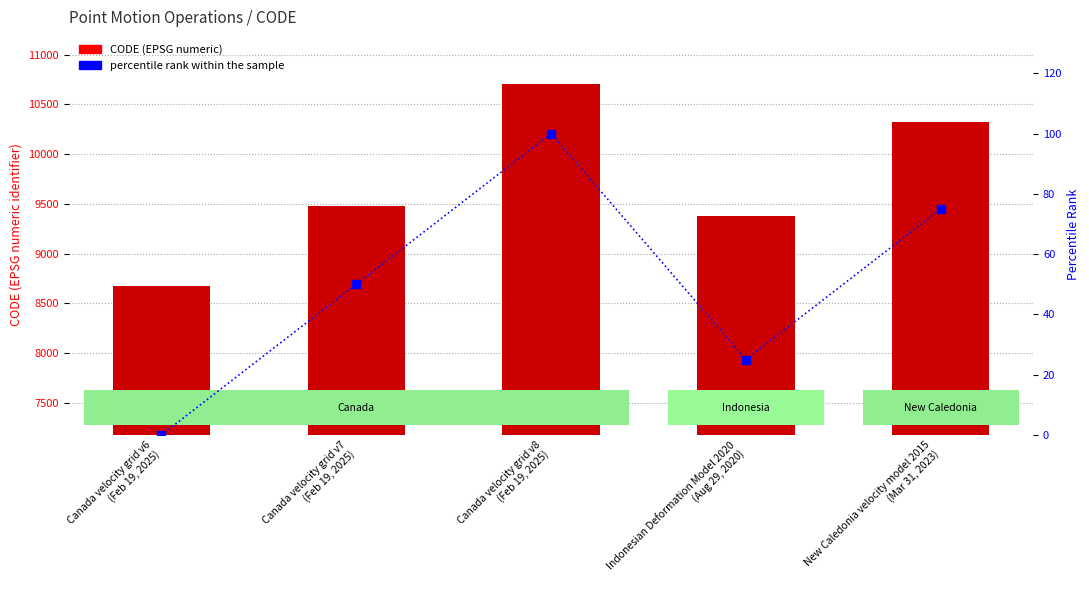

Reading left to right, transcribe all the data shown in this chart.

CODE: Canada velocity grid v6
(Feb 19, 2025)=8676	Canada velocity grid v7
(Feb 19, 2025)=9483	Canada velocity grid v8
(Feb 19, 2025)=10707	Indonesian Deformation Model 2020
(Aug 29, 2020)=9375	New Caledonia velocity model 2015
(Mar 31, 2023)=10323
percentile rank within the sample: Canada velocity grid v6
(Feb 19, 2025)=0	Canada velocity grid v7
(Feb 19, 2025)=50	Canada velocity grid v8
(Feb 19, 2025)=100	Indonesian Deformation Model 2020
(Aug 29, 2020)=25	New Caledonia velocity model 2015
(Mar 31, 2023)=75